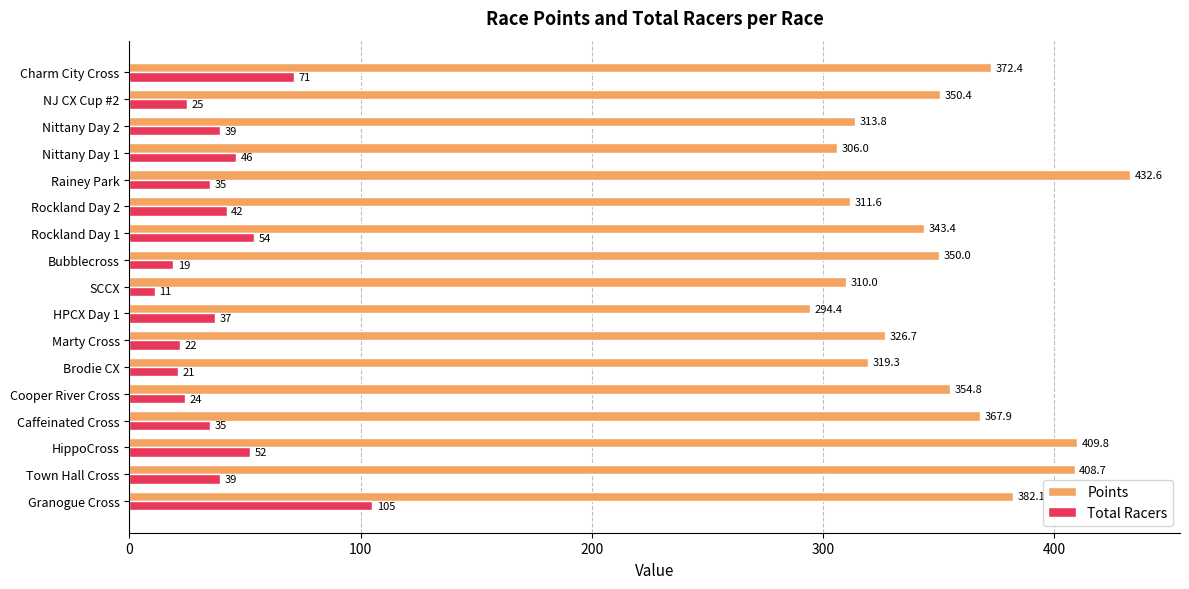

Which label corresponds to the largest value in the chart?

Rainey Park